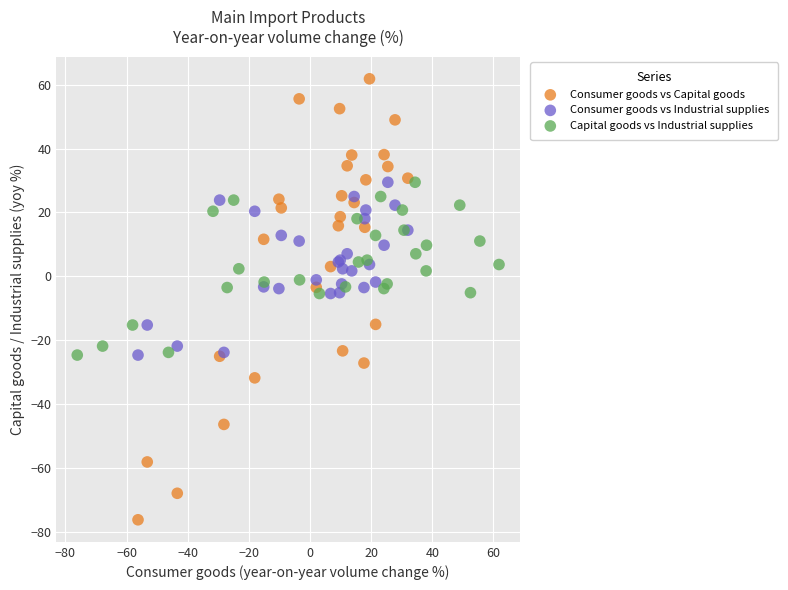

Which series reaches the minimum Y coordinate?

Consumer goods vs Capital goods